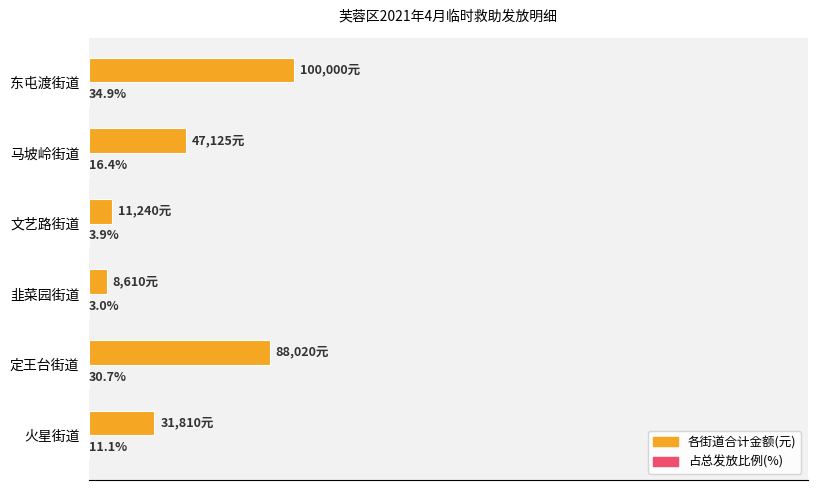

Which series has the largest total across all categories?

各街道合计金额(元)